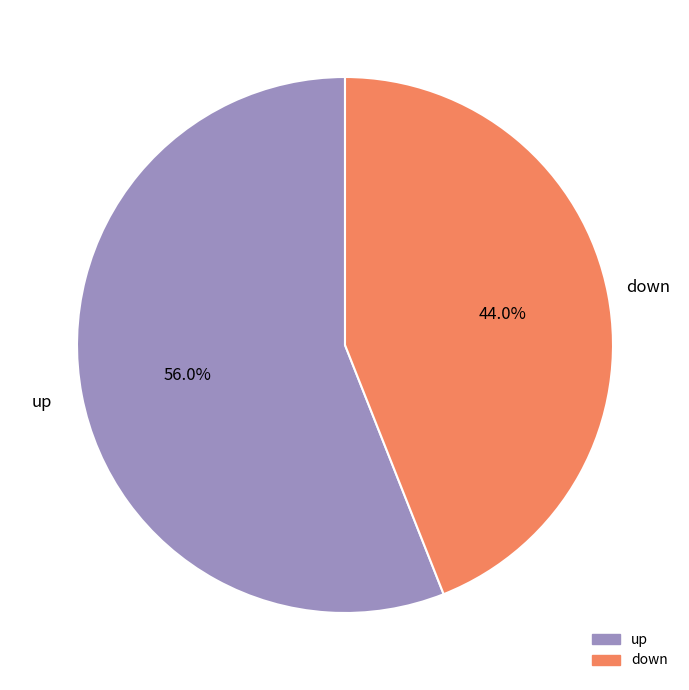

What is the total percentage of up and down?

100.0%